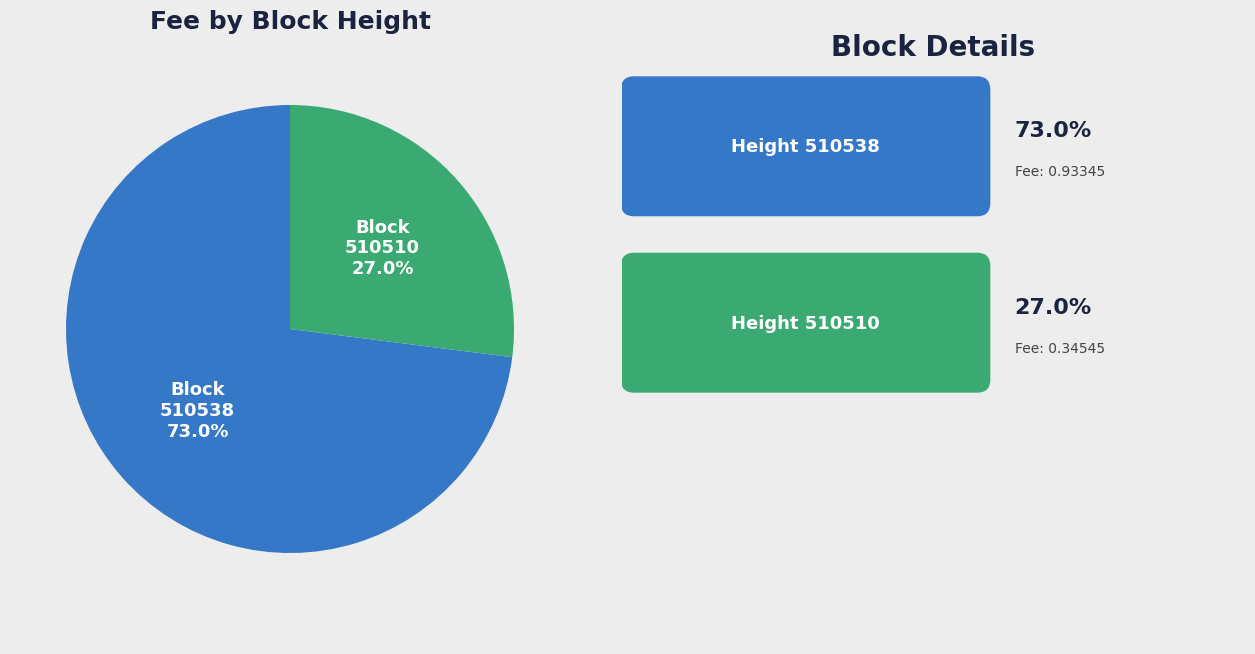

Count the number of slices in the pie.

2